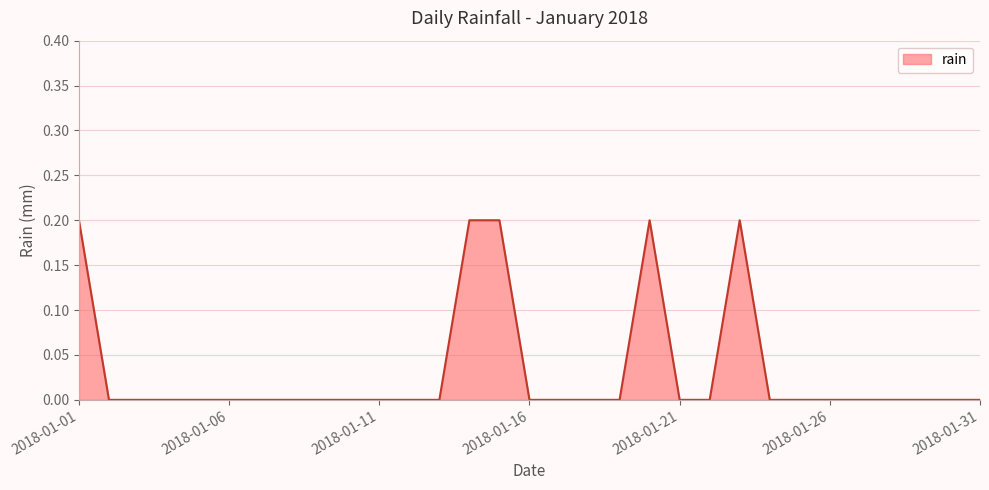

Is this an area chart (filled region under the line)?

Yes